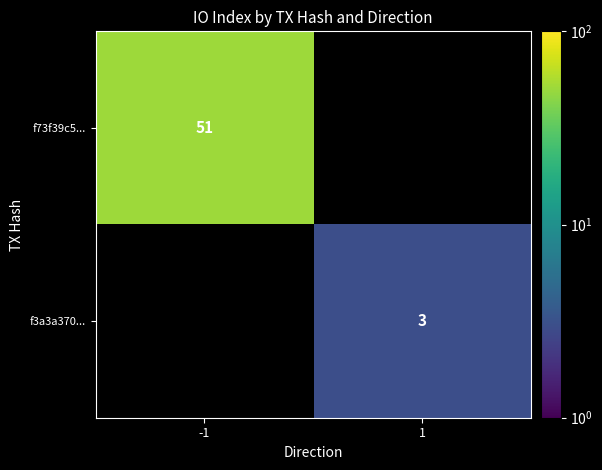

The f3a3a370... series shows 1.5 at 1. True or false?

False